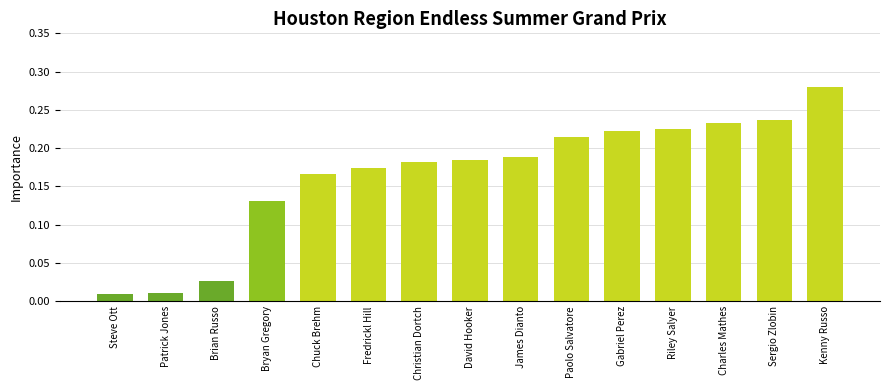

The chart shows a value of 0.1 at Christian Dortch. True or false?

False